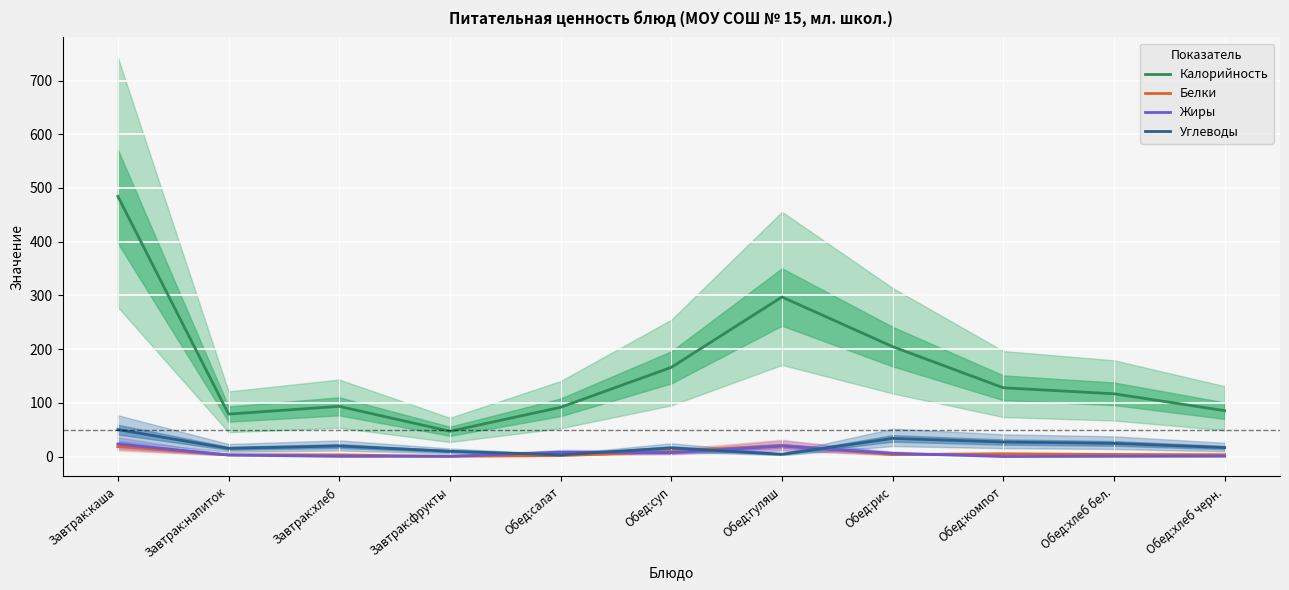

Reading left to right, list all the values displayed in this chart.

Калорийность: Завтрак:каша=484.4	Завтрак:напиток=79.0	Завтрак:хлеб=93.4	Завтрак:фрукты=47.0	Обед:салат=91.6	Обед:суп=166.0	Обед:гуляш=297.0	Обед:рис=204.6	Обед:компот=128.0	Обед:хлеб бел.=116.8	Обед:хлеб черн.=85.4
Белки: Завтрак:каша=18.5	Завтрак:напиток=3.2	Завтрак:хлеб=3.0	Завтрак:фрукты=0.4	Обед:салат=1.7	Обед:суп=9.2	Обед:гуляш=20.6	Обед:рис=3.7	Обед:компот=5.0	Обед:хлеб бел.=3.8	Обед:хлеб черн.=3.3
Жиры: Завтрак:каша=23.3	Завтрак:напиток=2.7	Завтрак:хлеб=0.3	Завтрак:фрукты=0.4	Обед:салат=8.1	Обед:суп=7.2	Обед:гуляш=19.6	Обед:рис=6.0	Обед:компот=0.0	Обед:хлеб бел.=0.4	Обед:хлеб черн.=0.6
Углеводы: Завтрак:каша=50.1	Завтрак:напиток=15.2	Завтрак:хлеб=19.6	Завтрак:фрукты=9.8	Обед:салат=3.1	Обед:суп=16.1	Обед:гуляш=4.2	Обед:рис=33.8	Обед:компот=27.0	Обед:хлеб бел.=24.5	Обед:хлеб черн.=16.7